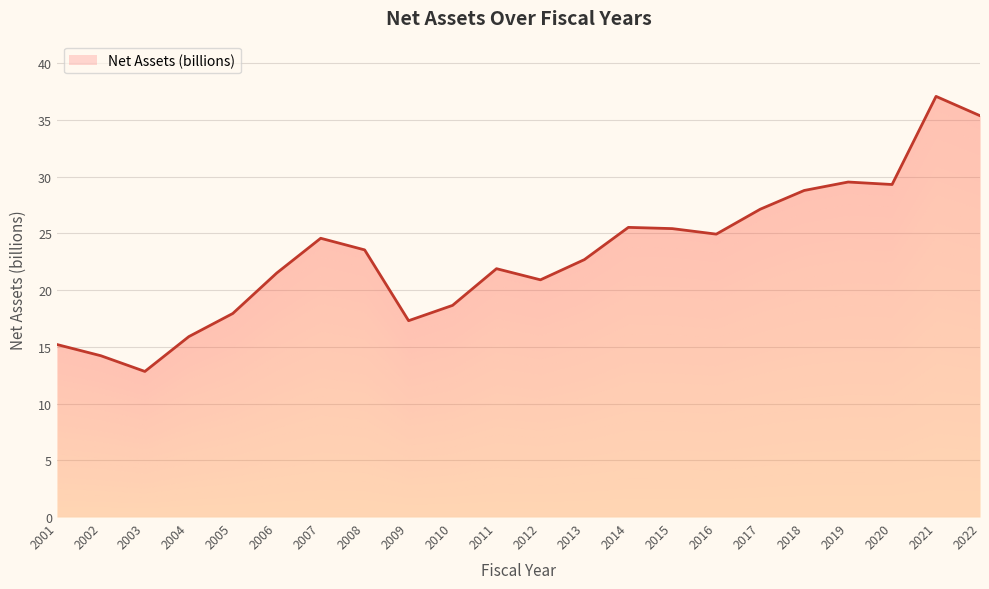

What is the ratio of the value at 2011 to the value at 2005?

1.2